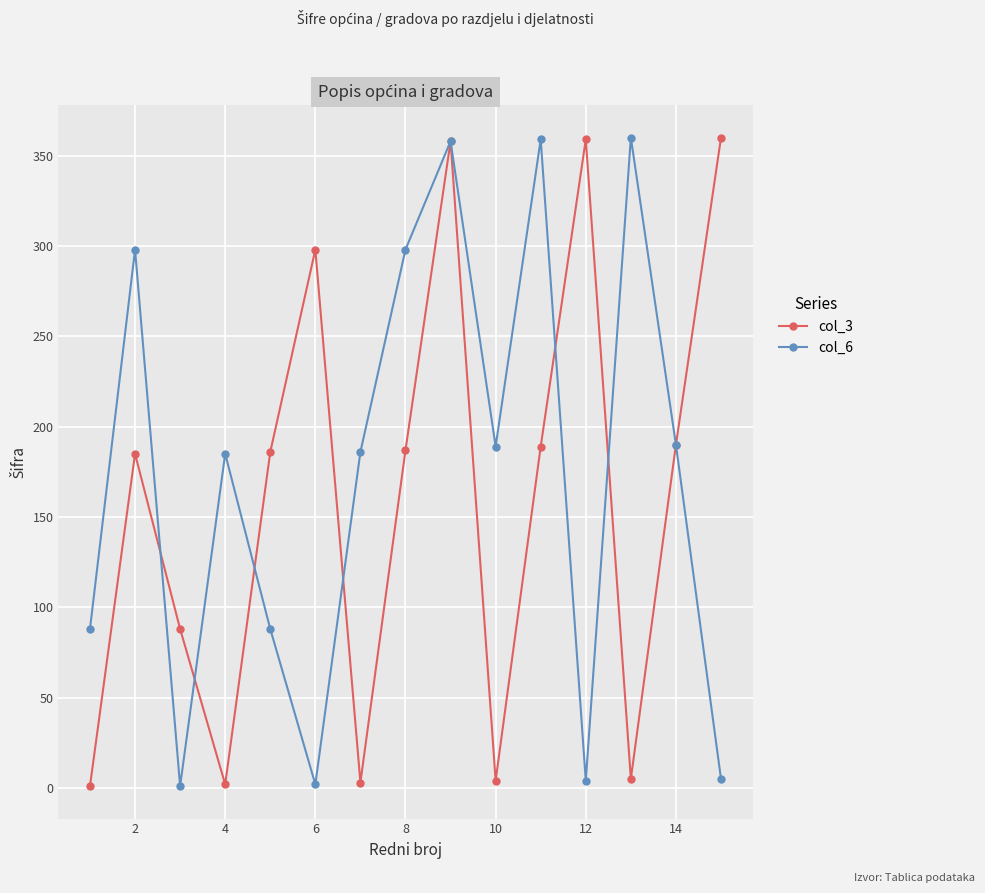

True or false: col_3 has more than 0 points higher than both neighbors.

True